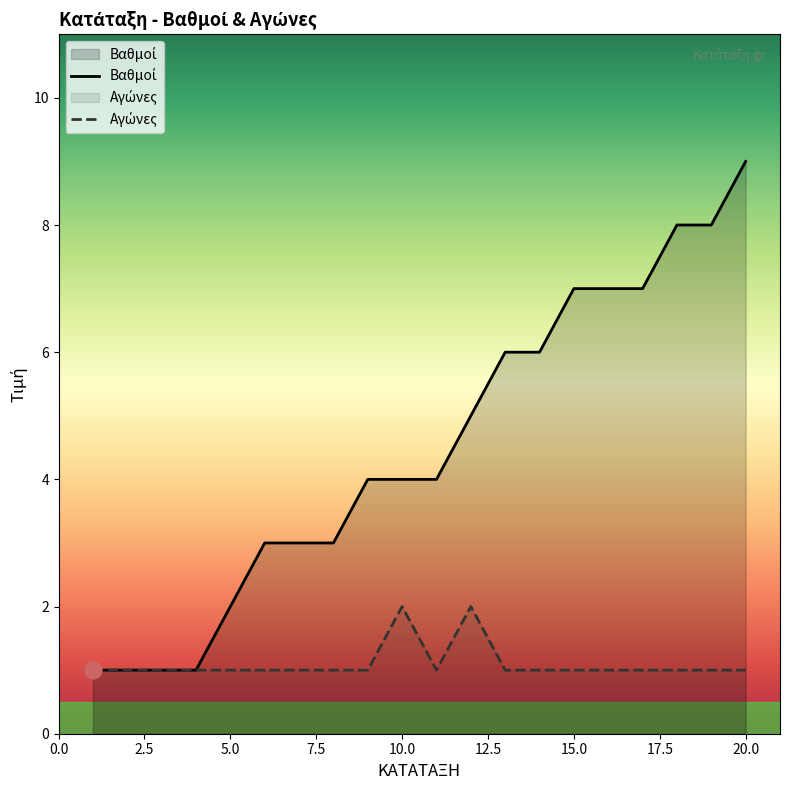

Which category has the lowest value across all series?

1